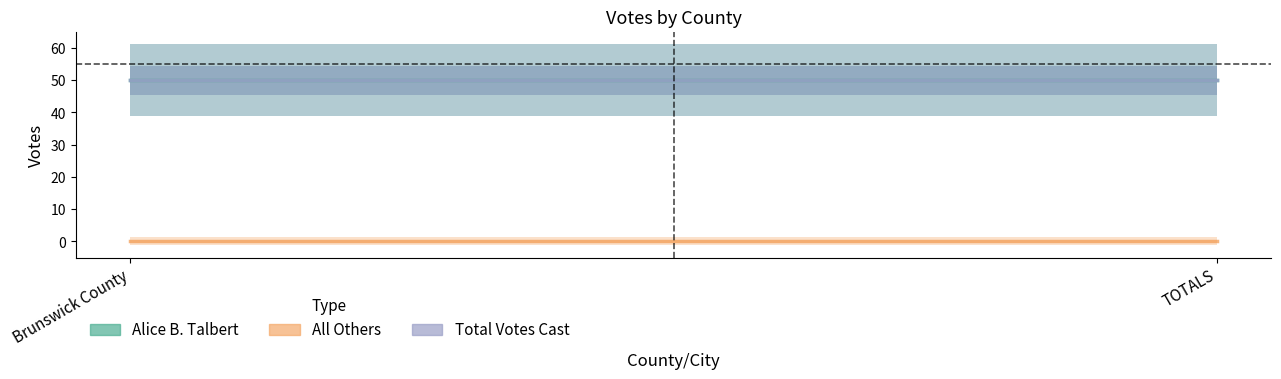

Count the number of categories in the chart.

2